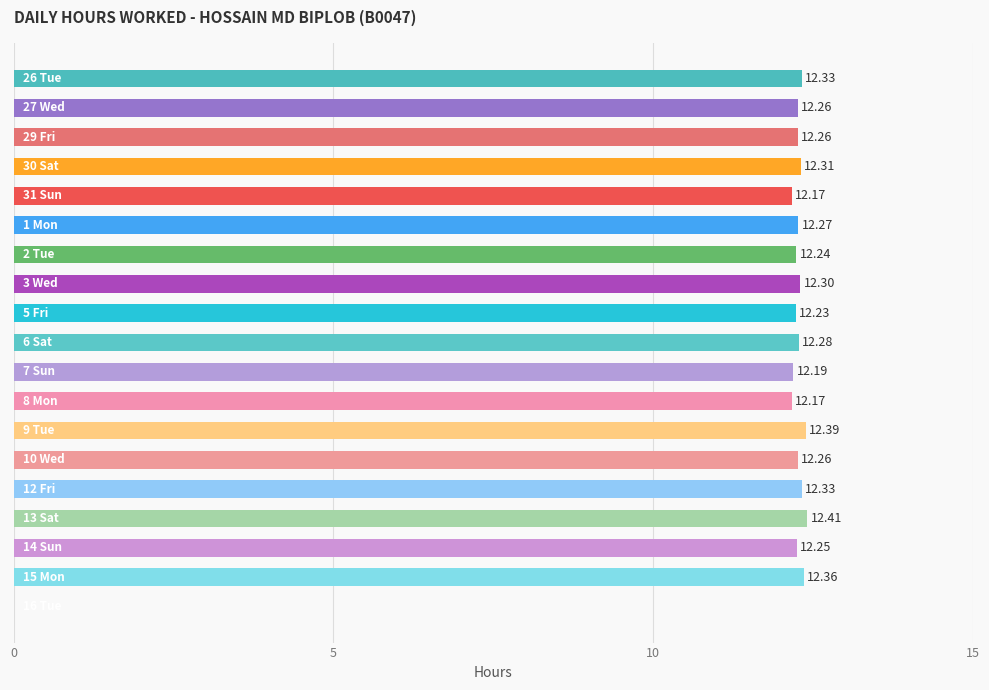

How many series are shown in this chart?

1